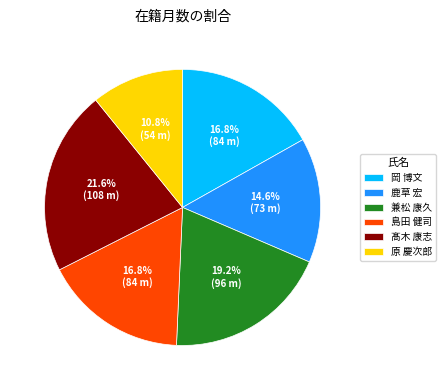

What is the ratio of the value at 鹿草 宏 to the value at 原 慶次郎?

1.4